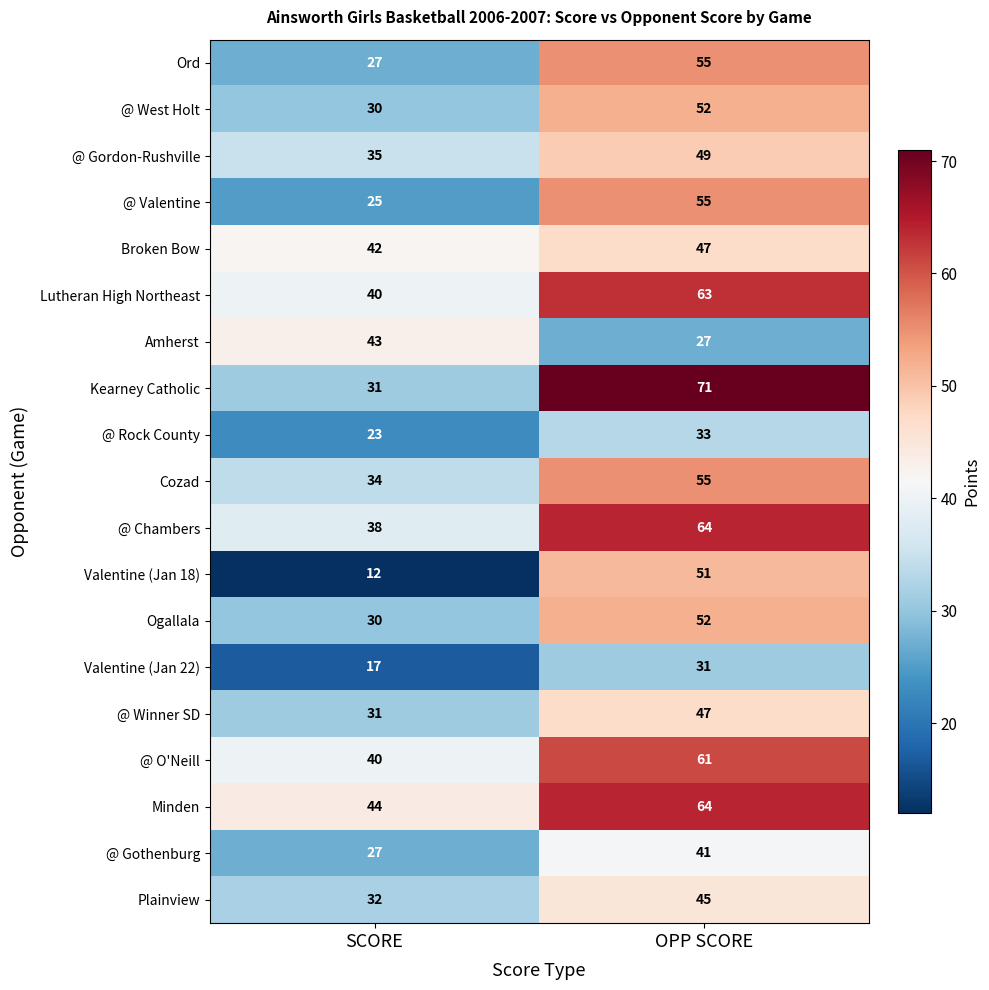

The @ Rock County series shows 40 at SCORE. True or false?

False